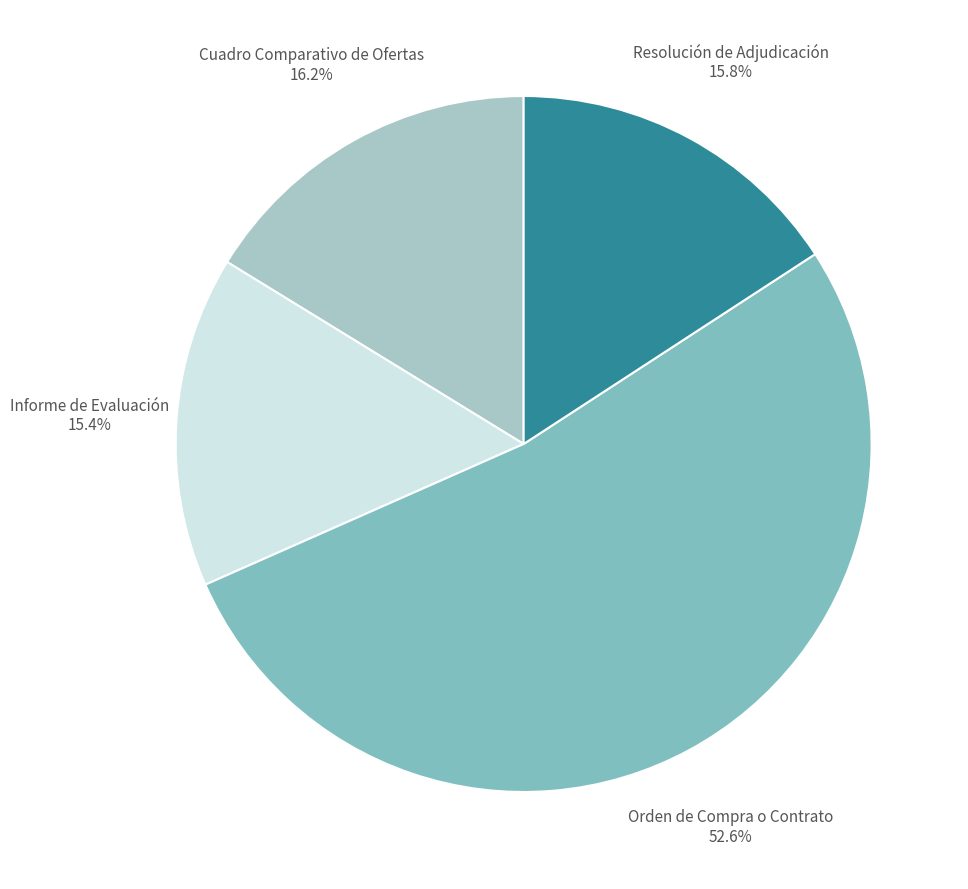

What is the majority slice?

Orden de Compra o Contrato